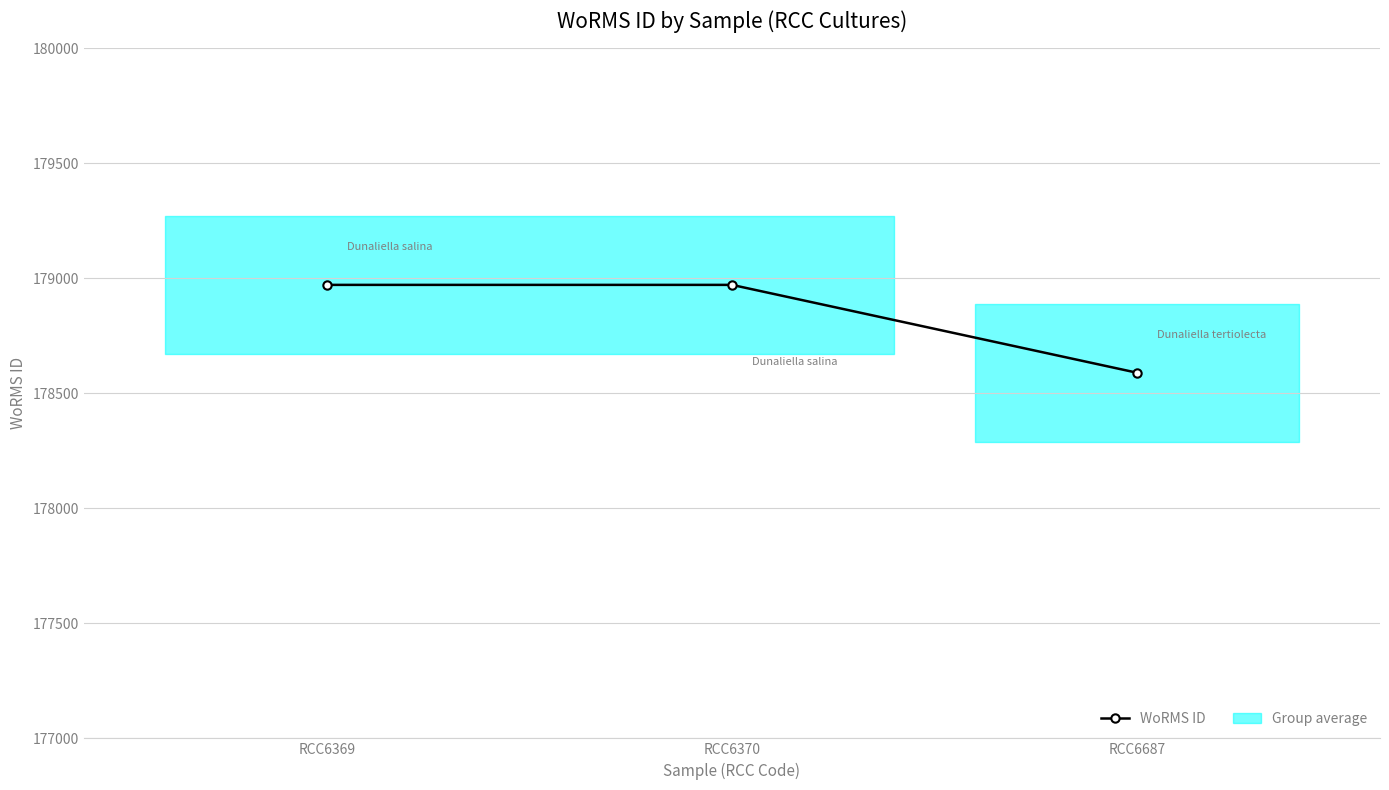

Read the value at RCC6369, to the nearest 5.

178970